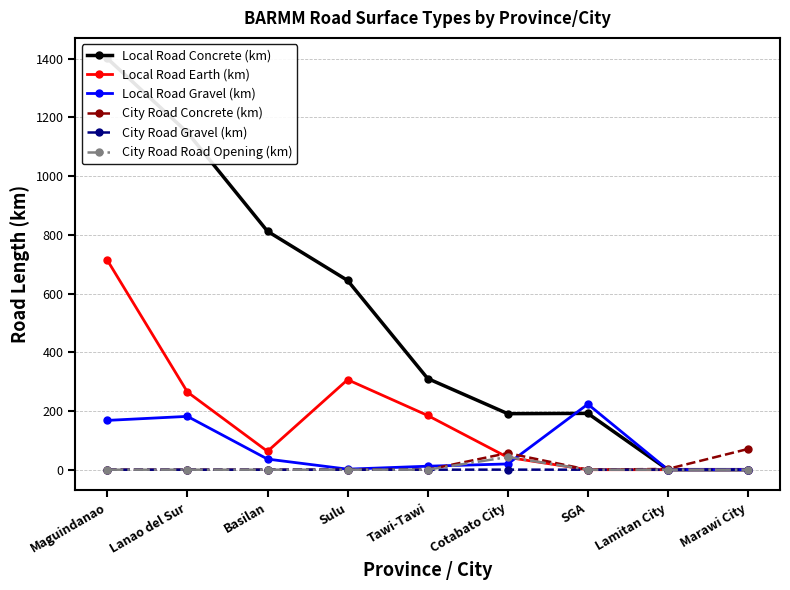

True or false: Local Road Earth (km) and Local Road Concrete (km) cross at least once.

False